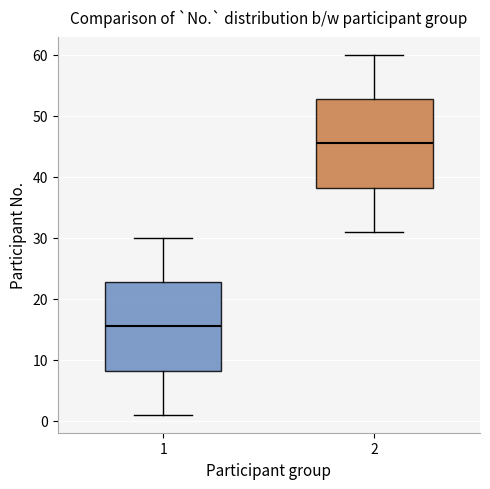

Reading left to right, transcribe this box plot: for each box, give where its median line is, the range the box spans, and where its two whiskers end, as read against the y-axis. The values are not printed on the chart, so give them approximately, as read against the axis.

1: median 16, box 8 to 23, whiskers 1 to 30
2: median 46, box 38 to 53, whiskers 31 to 60